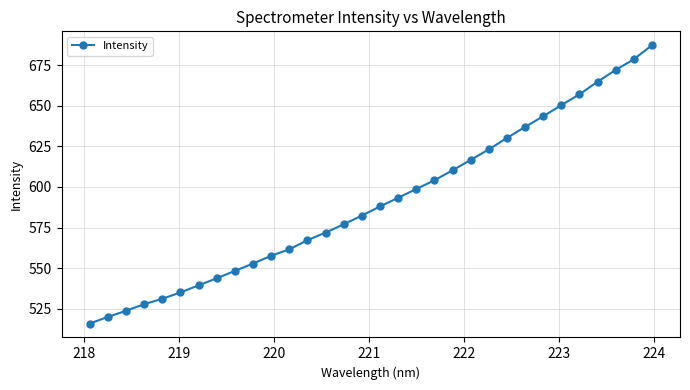

What is the smallest value displayed?

515.9